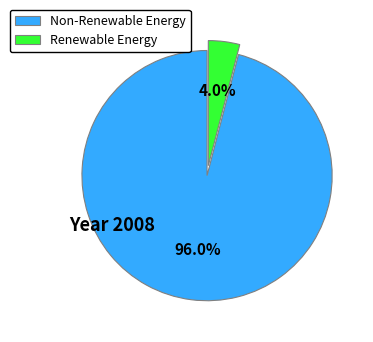

Is there a majority slice in this chart?

Yes